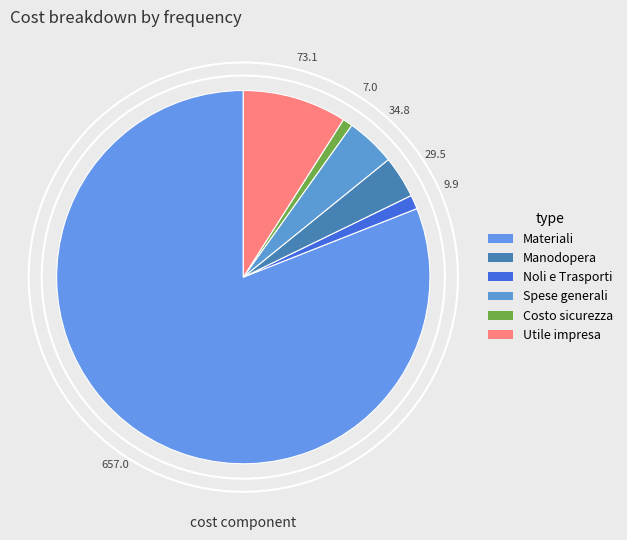

Which slice is the largest?

Materiali